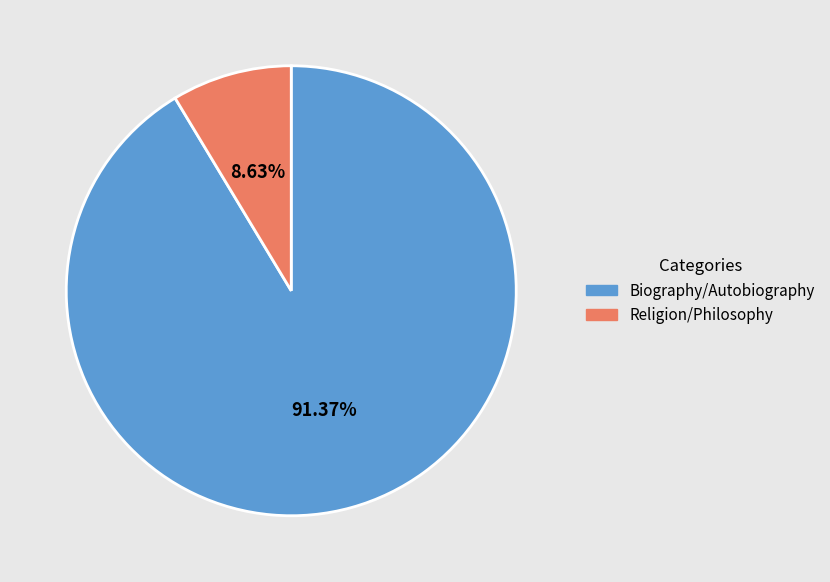

Which slice represents more than half of the pie?

Biography/Autobiography